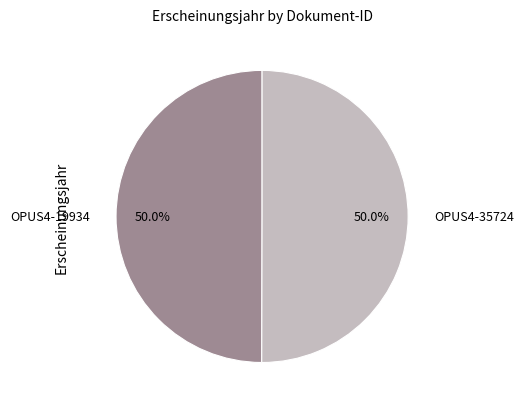

What is the ratio of the value at OPUS4-35724 to the value at OPUS4-19934?

1.0